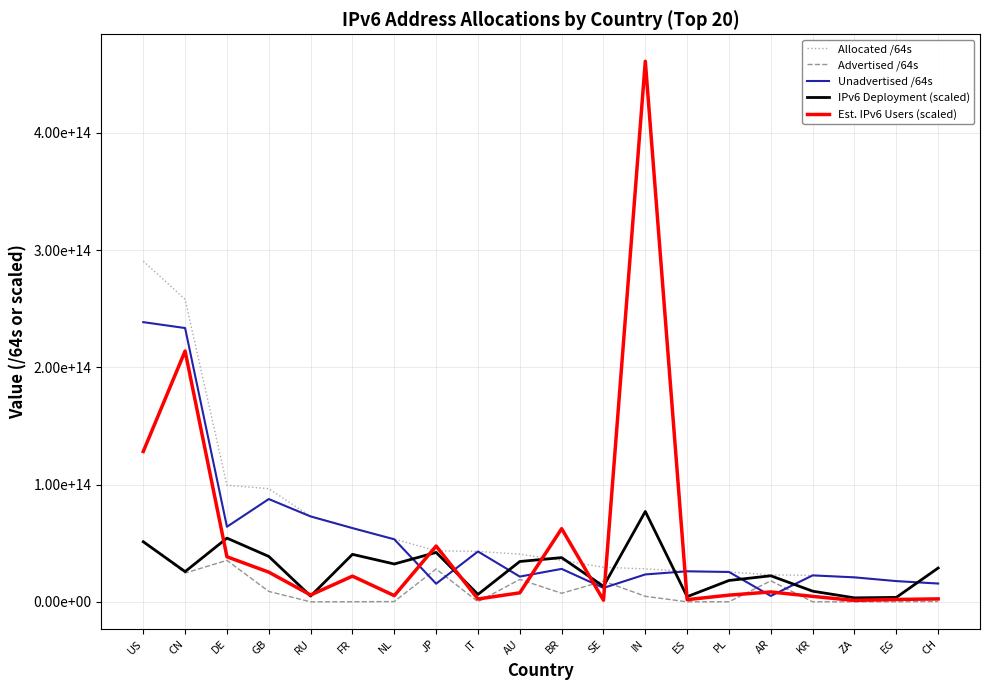

What is the label of the 5th point from the left?

RU